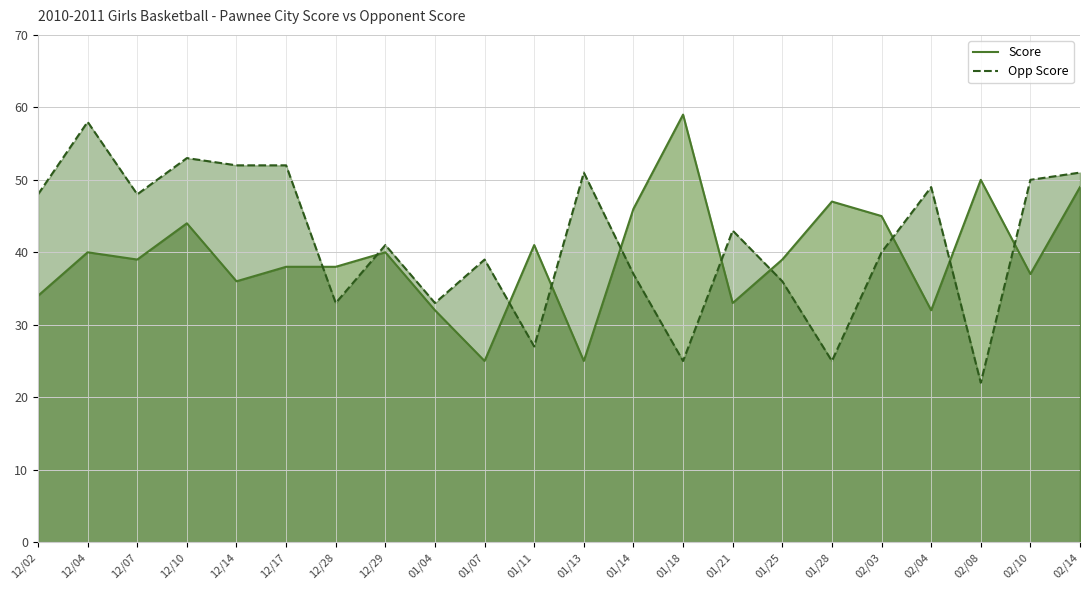

Reading left to right, what are all the values shown in this chart?

Score: 12/02=34	12/04=40	12/07=39	12/10=44	12/14=36	12/17=38	12/28=38	12/29=40	01/04=32	01/07=25	01/11=41	01/13=25	01/14=46	01/18=59	01/21=33	01/25=39	01/28=47	02/03=45	02/04=32	02/08=50	02/10=37	02/14=49
Opp Score: 12/02=48	12/04=58	12/07=48	12/10=53	12/14=52	12/17=52	12/28=33	12/29=41	01/04=33	01/07=39	01/11=27	01/13=51	01/14=37	01/18=25	01/21=43	01/25=36	01/28=25	02/03=40	02/04=49	02/08=22	02/10=50	02/14=51